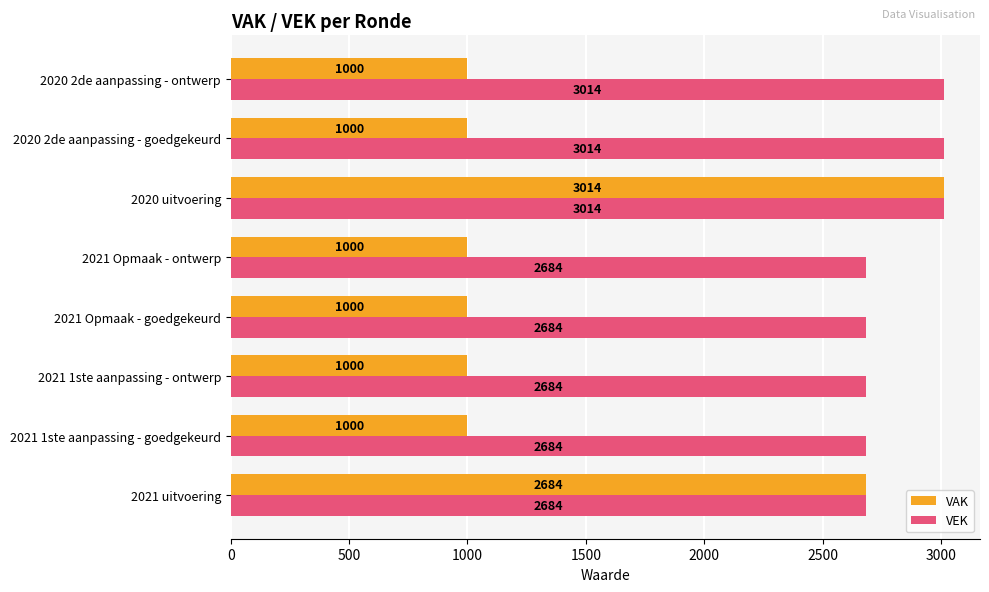

What are all the series names shown in the legend?

VAK, VEK